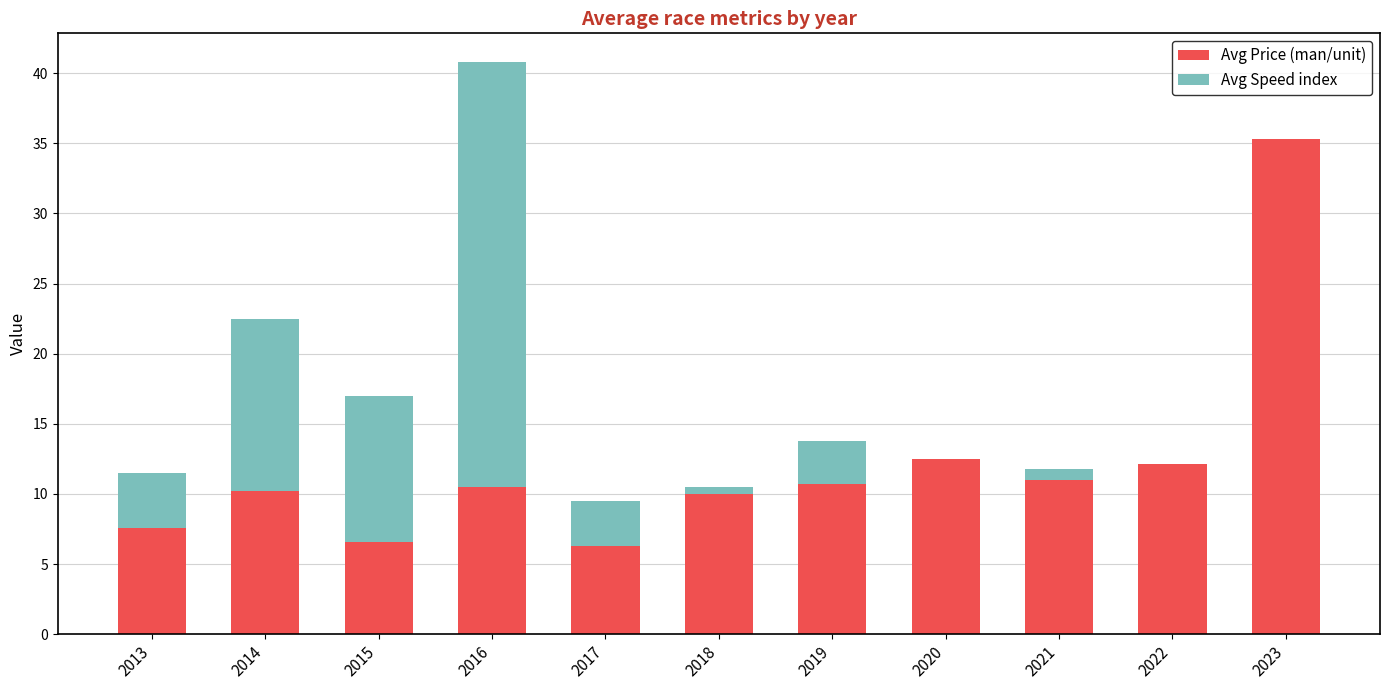

Count the number of categories in the chart.

11